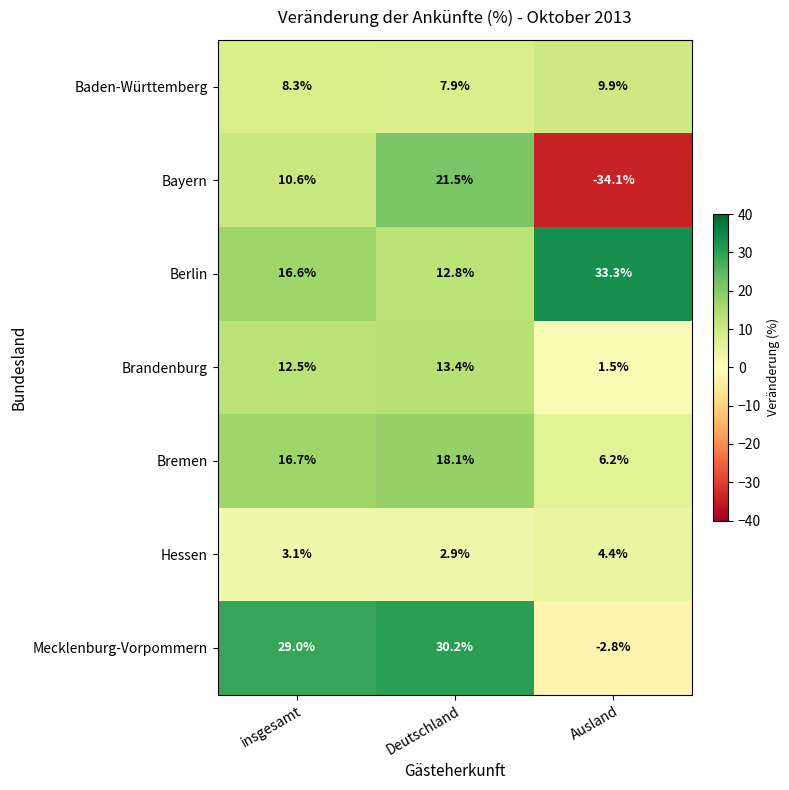

What is the approximate value of Mecklenburg-Vorpommern at insgesamt?

29.0